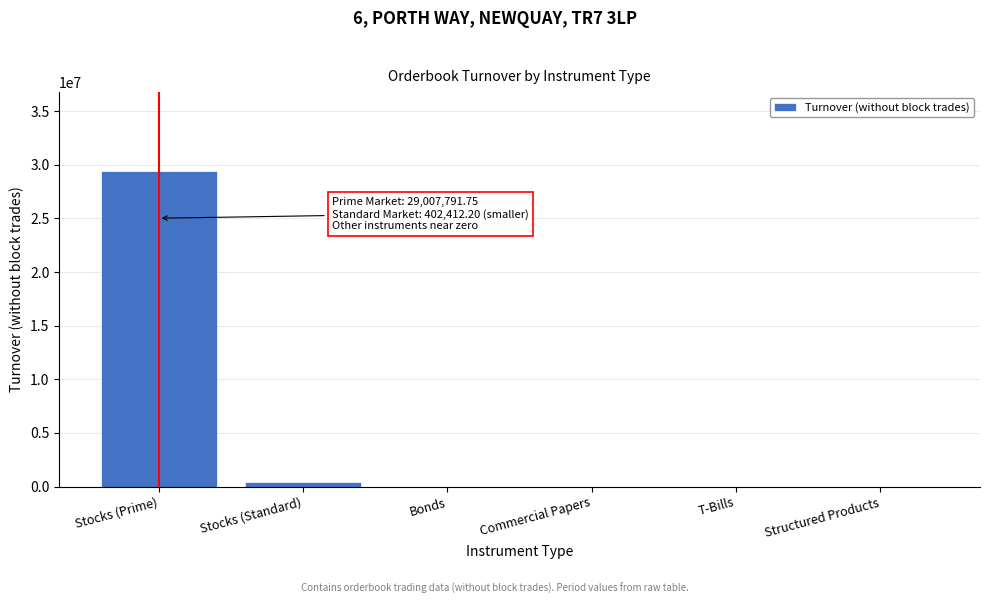

Which label corresponds to the largest value in the chart?

Stocks (Prime)